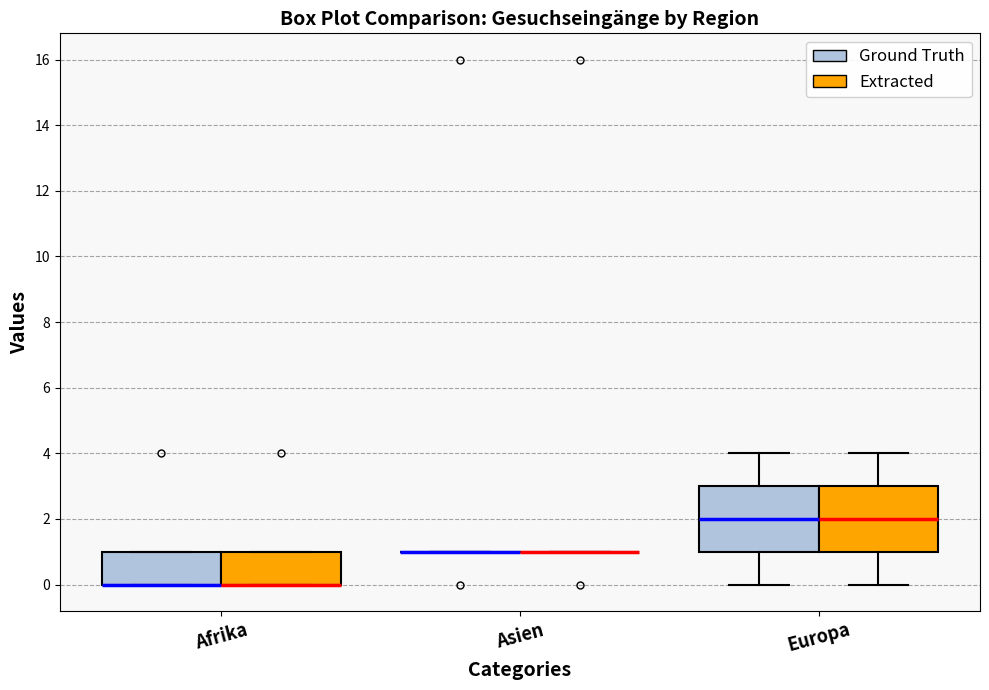

Where does the lower whisker of the box for Europa (Ground Truth) end on the y-axis? The values are not printed on the chart, so give them approximately, as read against the axis.

0